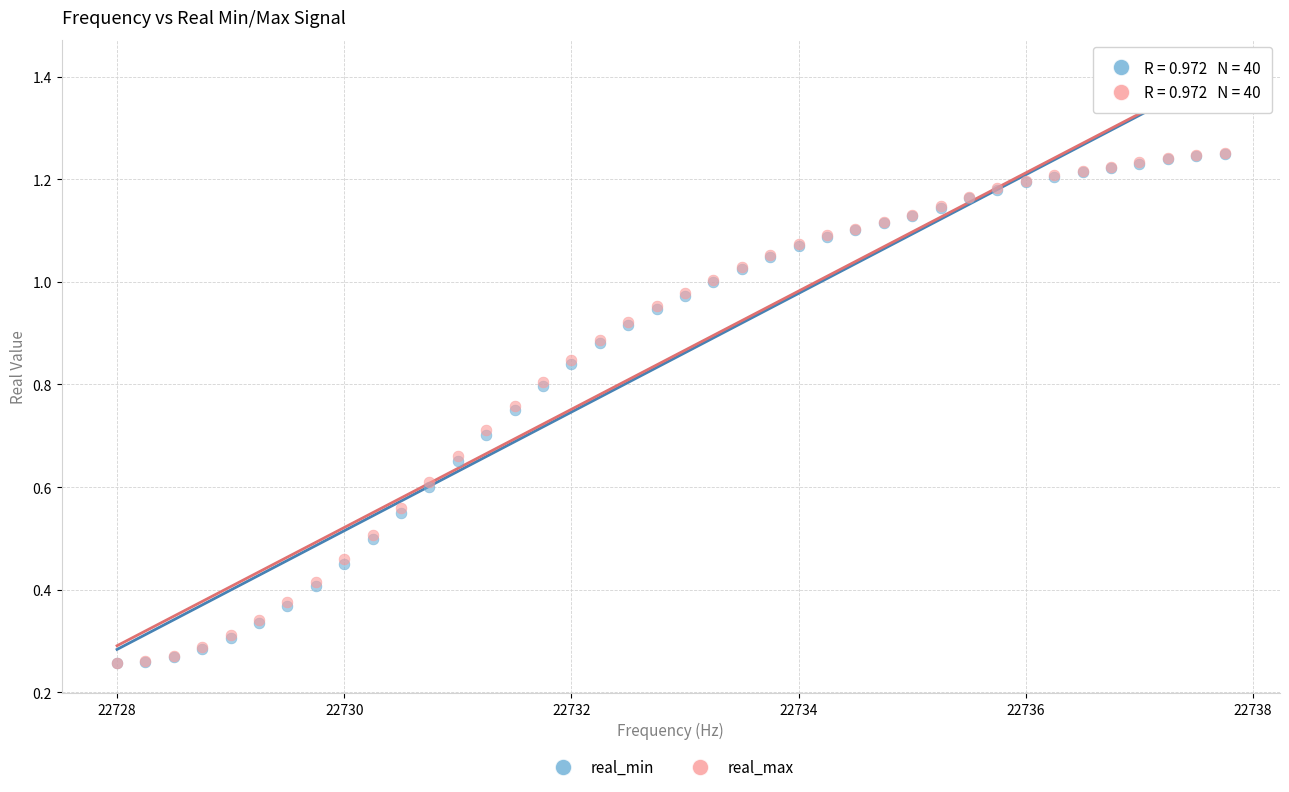

What are all the series names shown in the legend?

real_min, real_max